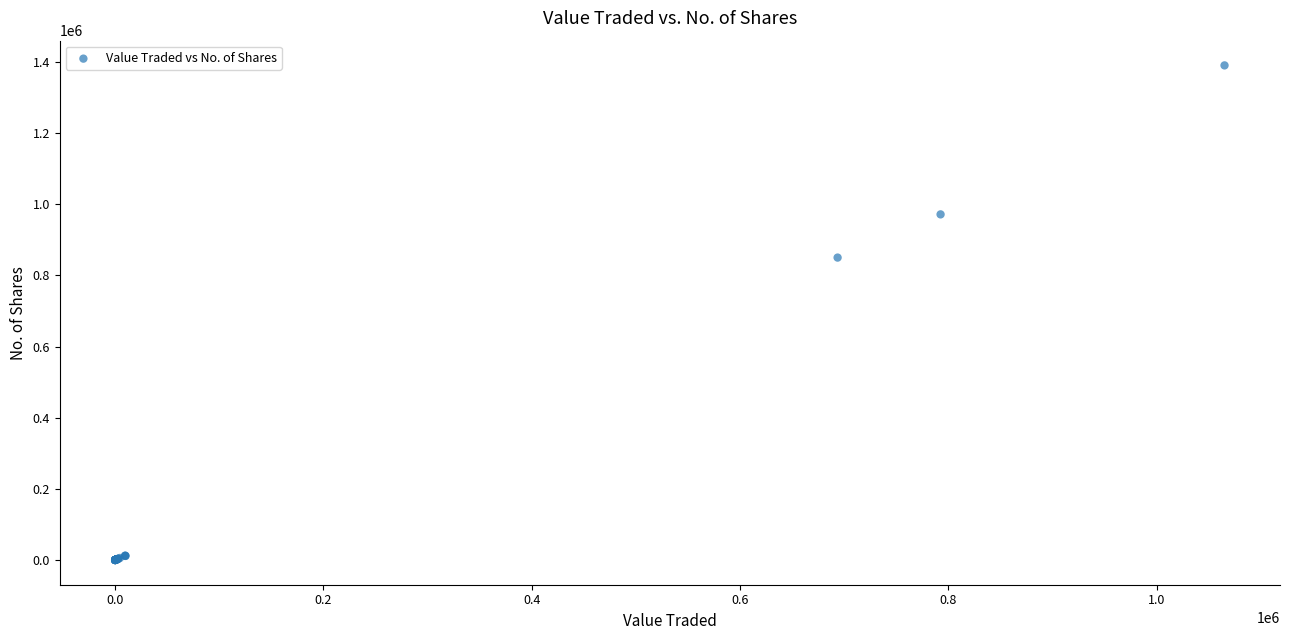

What Y value in the scatter plot is closest to 695375?

850334